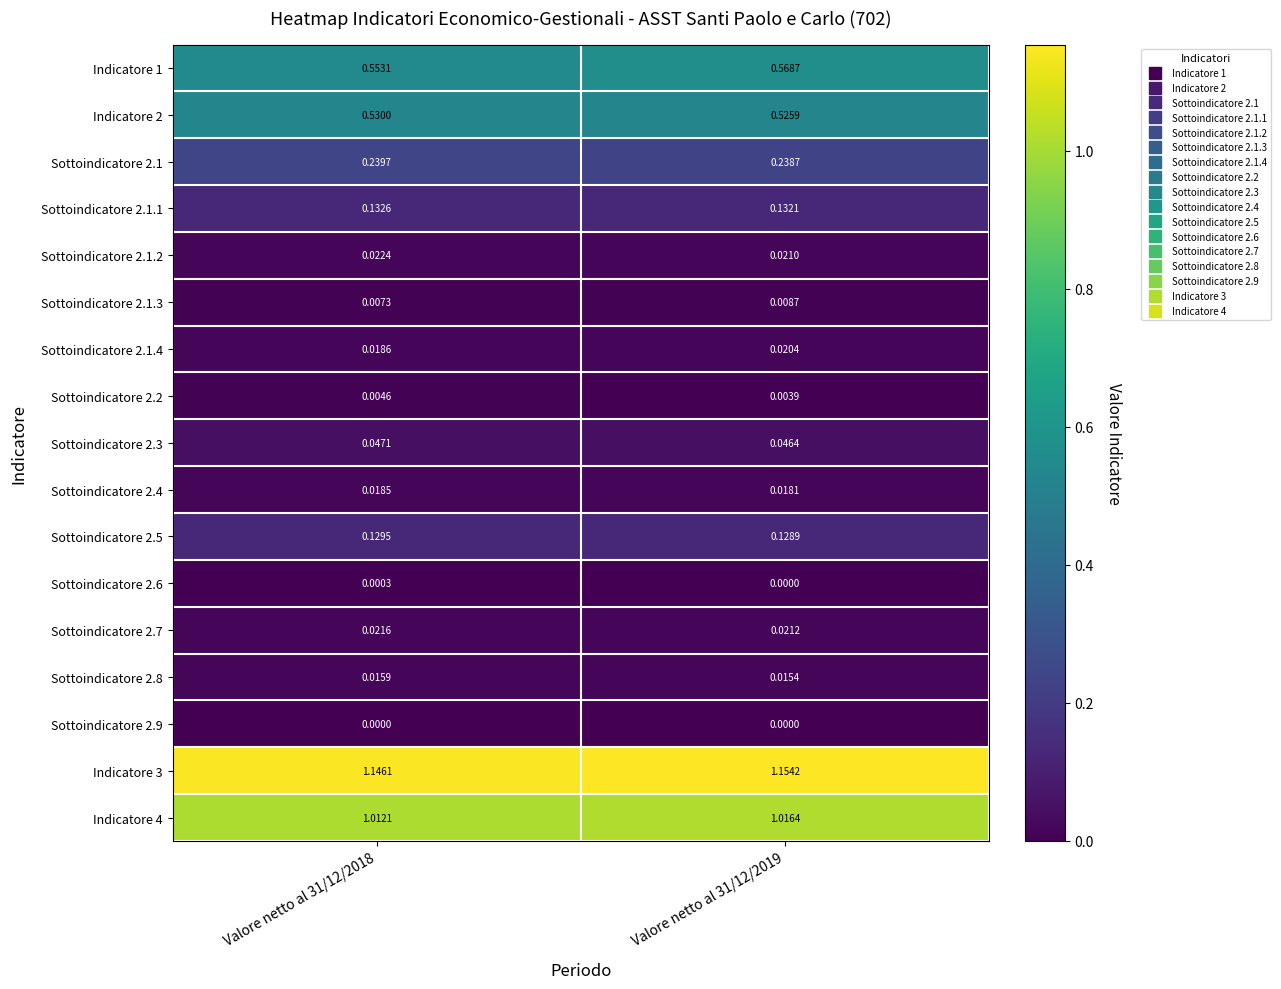

Is the value of Sottoindicatore 2.7 at Valore netto al 31/12/2019 greater than the value of Indicatore 3 at Valore netto al 31/12/2018?

No